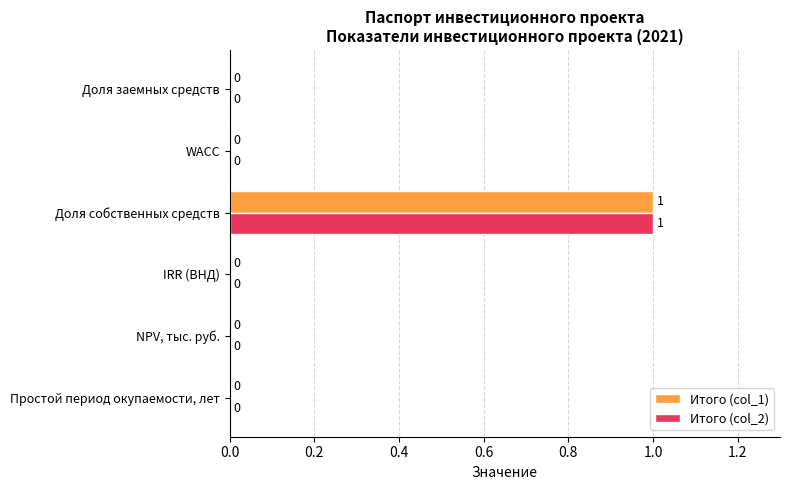

The Итого (col_1) series shows 0 at NPV, тыс. руб.. True or false?

True